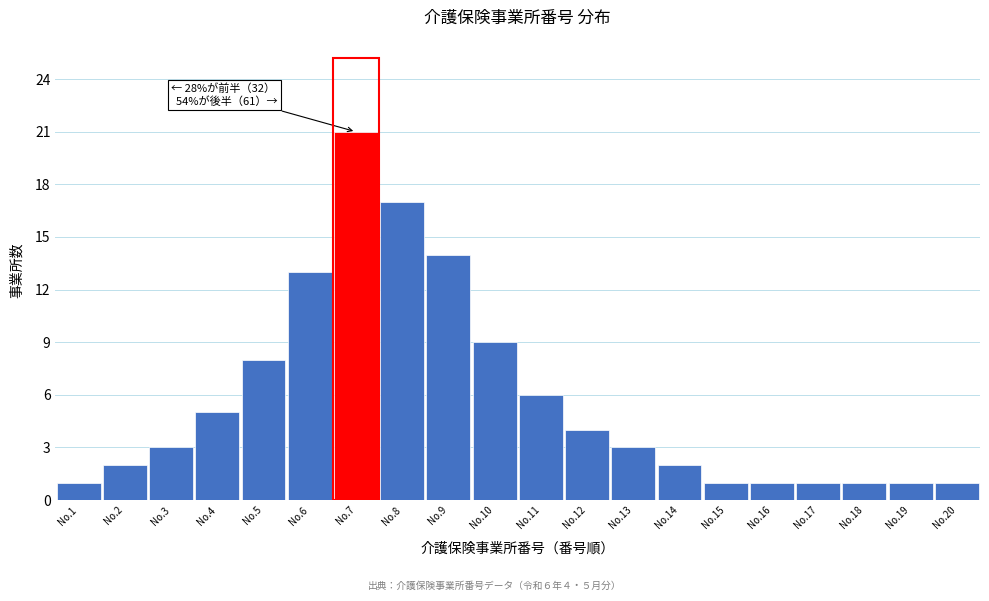

Reading left to right, what are all the values shown in this chart?

1	2	3	5	8	13	21	17	14	9	6	4	3	2	1	1	1	1	1	1